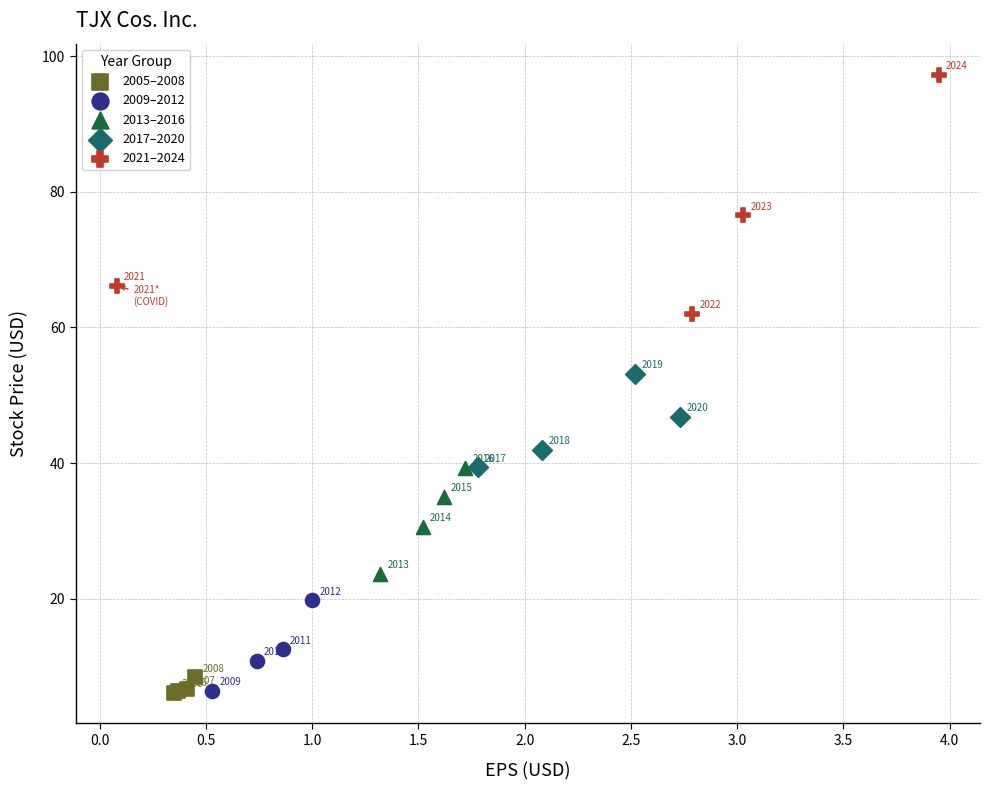

Which series contains the lowest Y value?

2005–2008